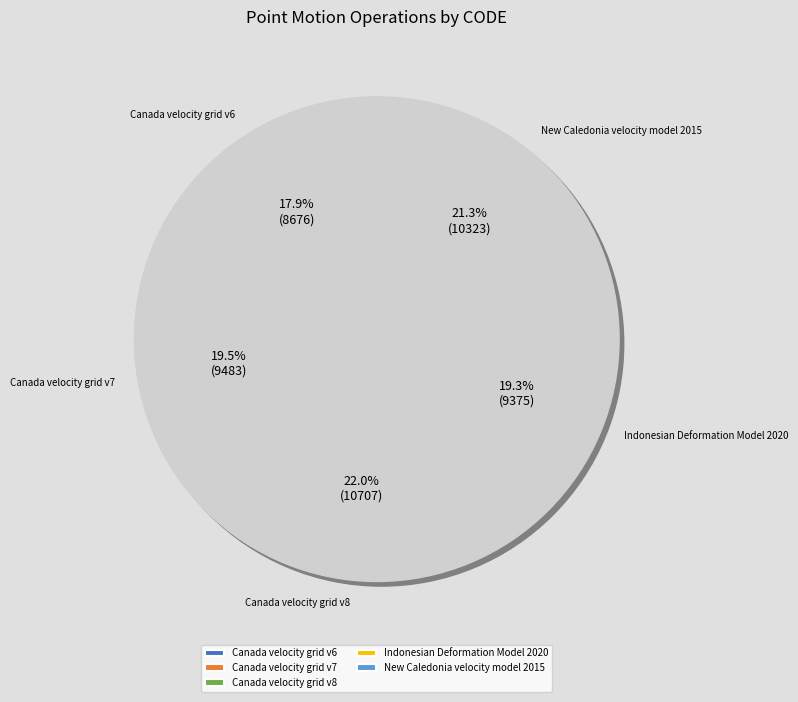

To the nearest percent, what percentage of the pie is Canada velocity grid v8?

22%